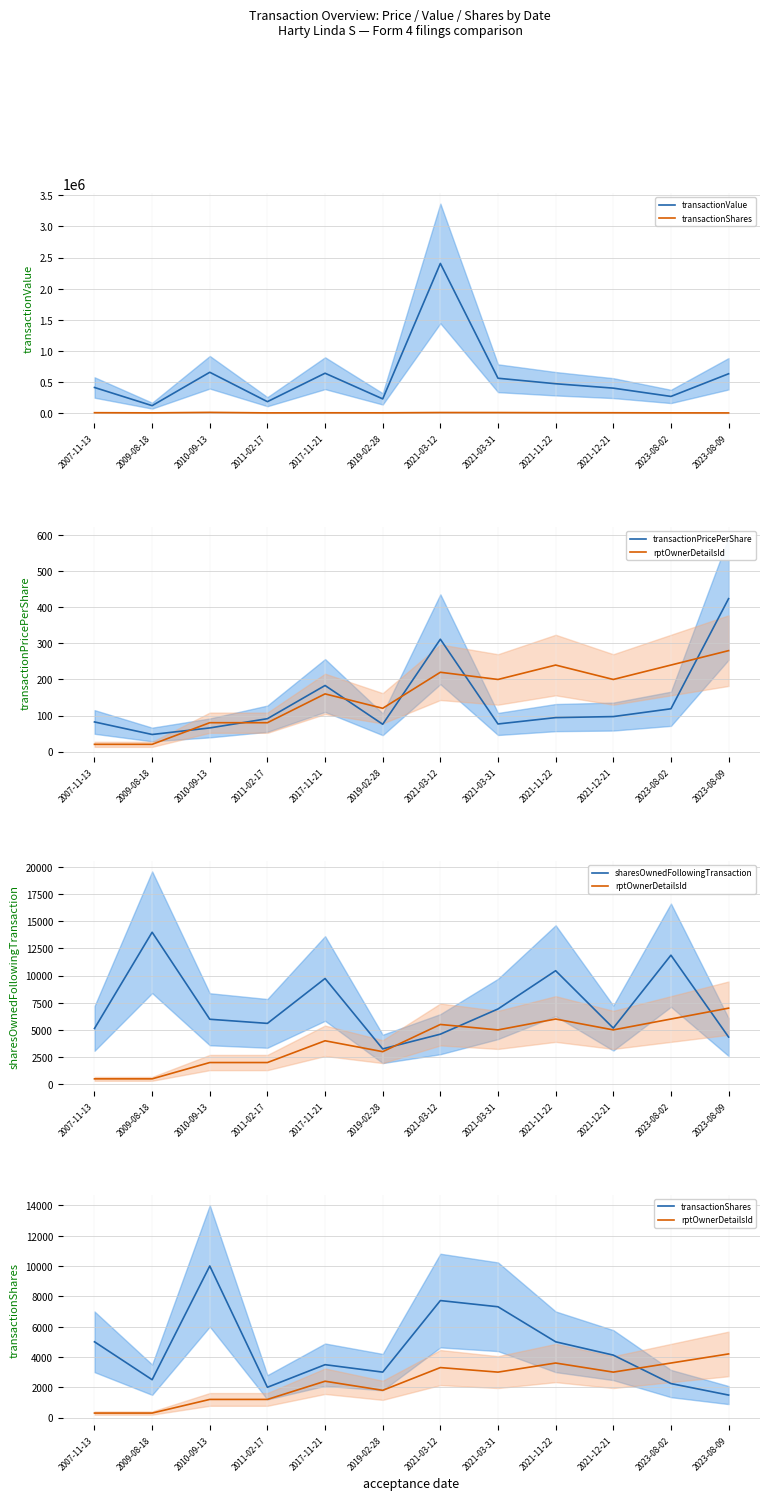

Which series changed the most between 2011-02-17 and 2021-03-31?

transactionValue